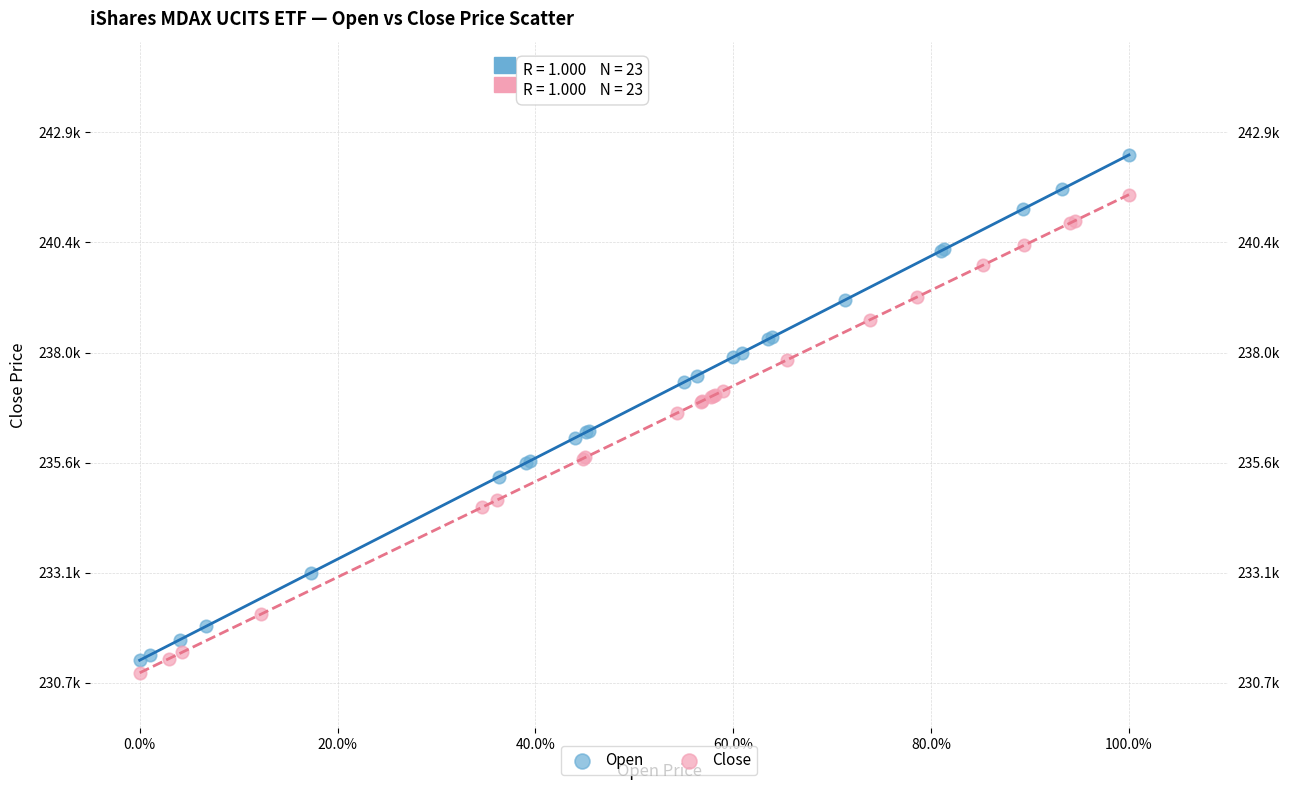

Which series contains the lowest Y value?

Close